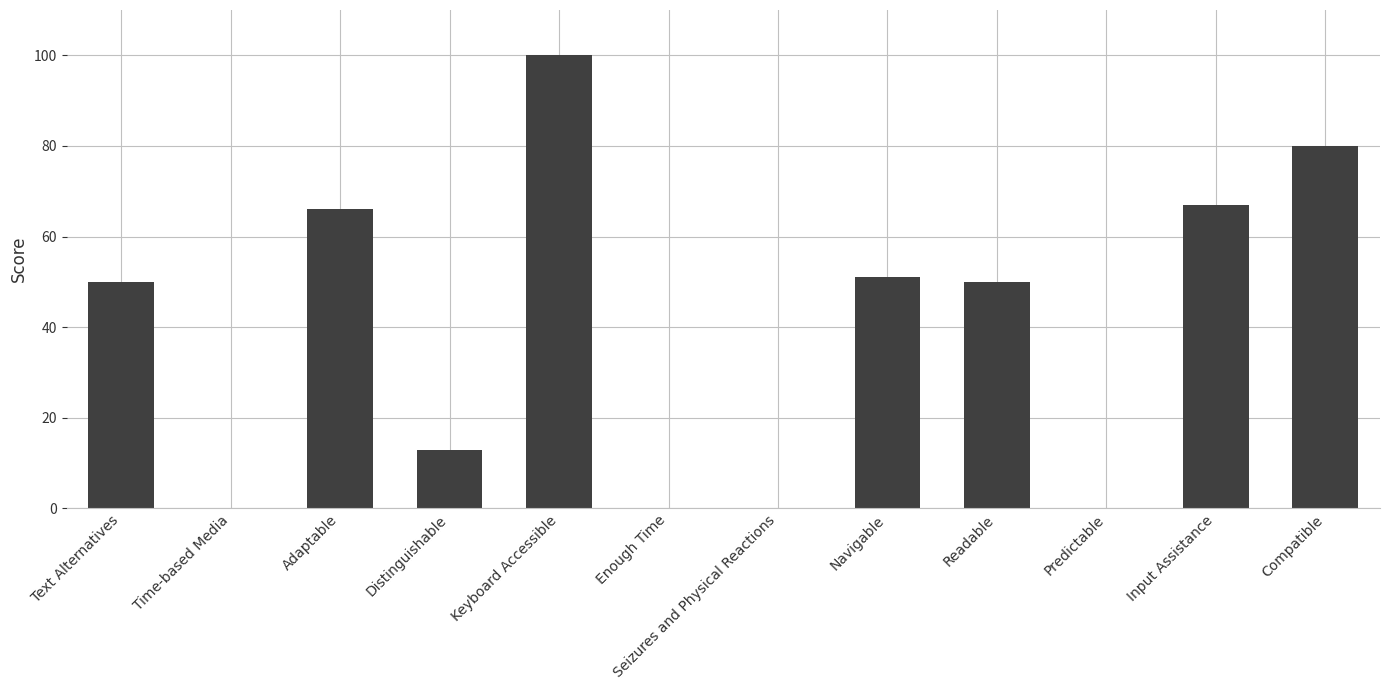

What is the change in value from Text Alternatives to Navigable?

+1